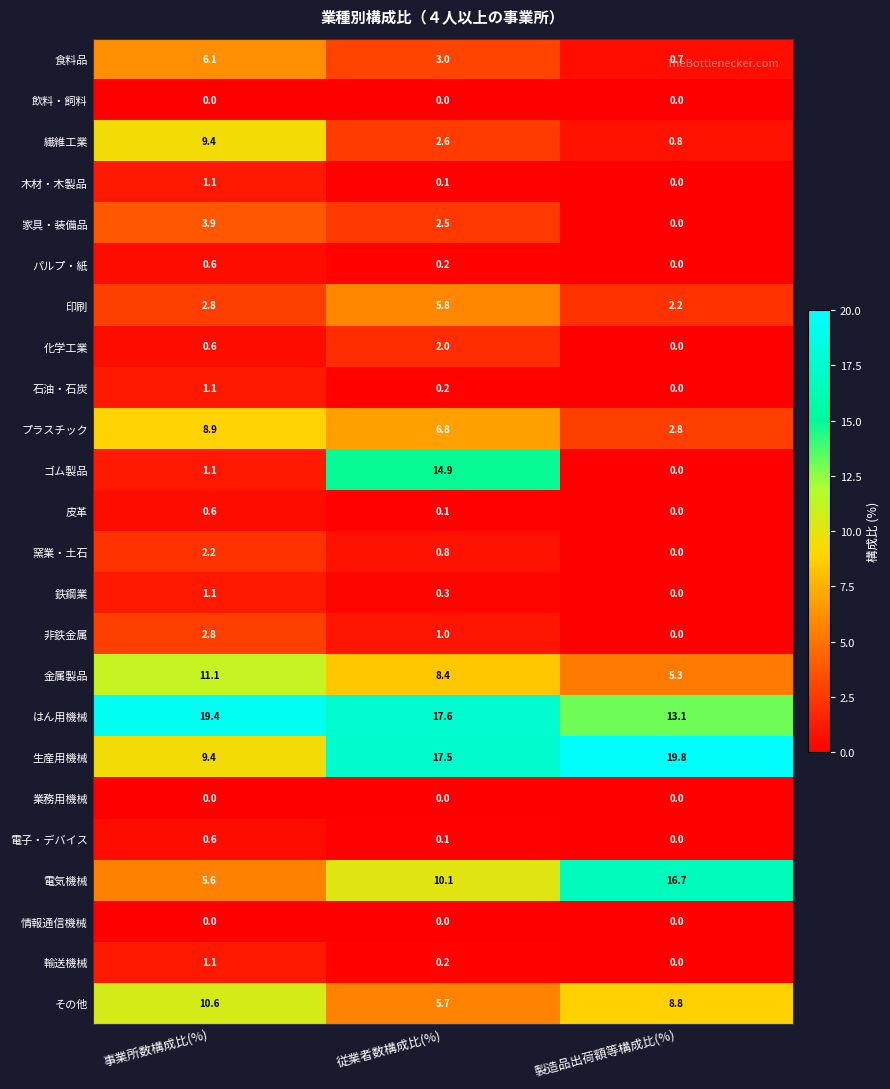

Rank the categories by プラスチック value from lowest to highest.

製造品出荷額等構成比(%), 従業者数構成比(%), 事業所数構成比(%)